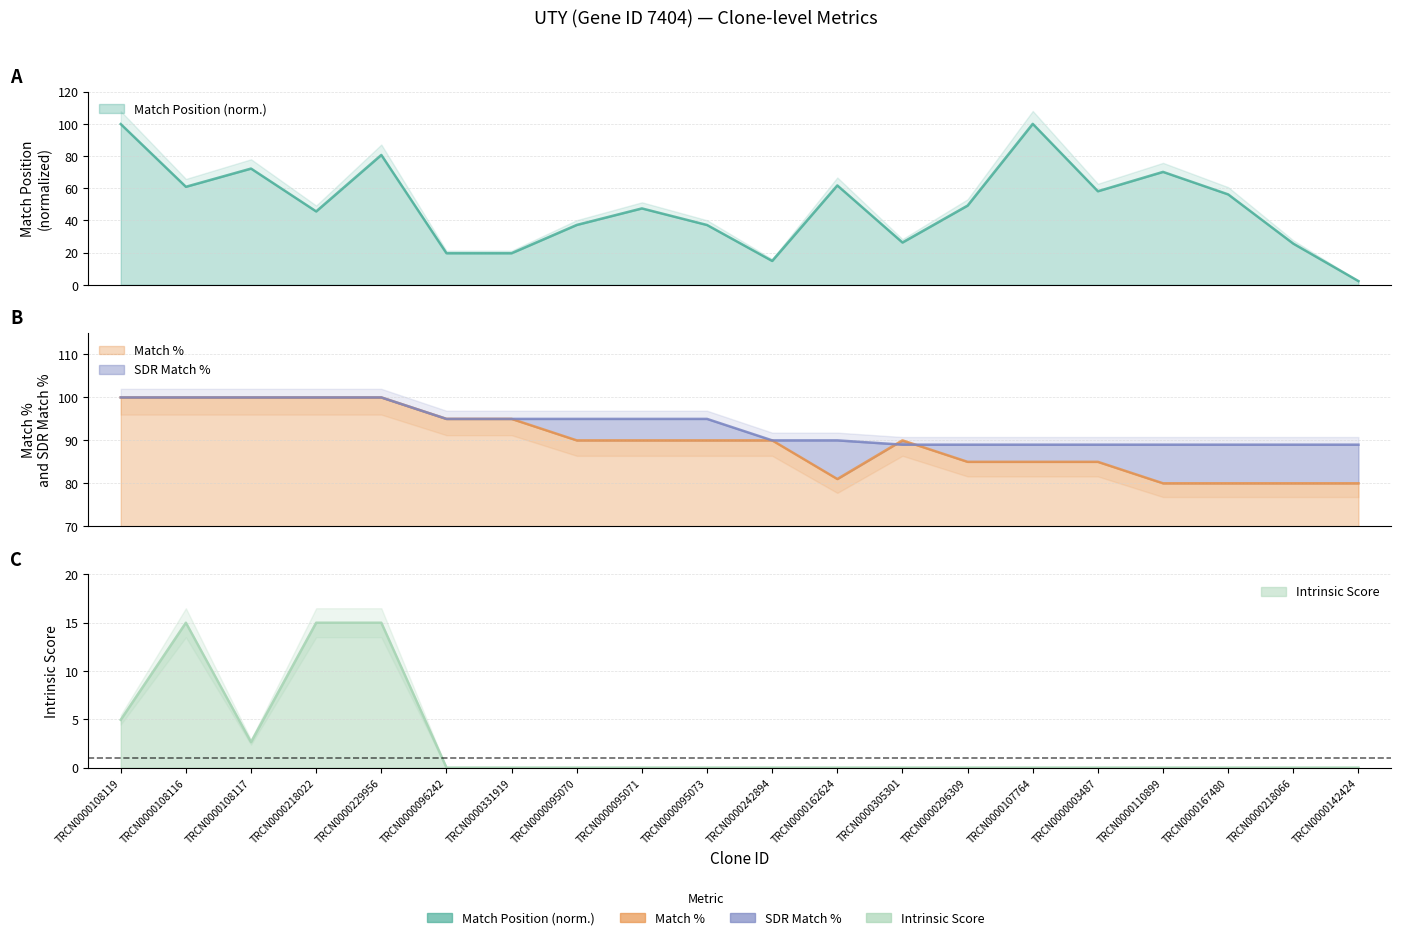

Which series has the largest total across all categories?

SDR Match %